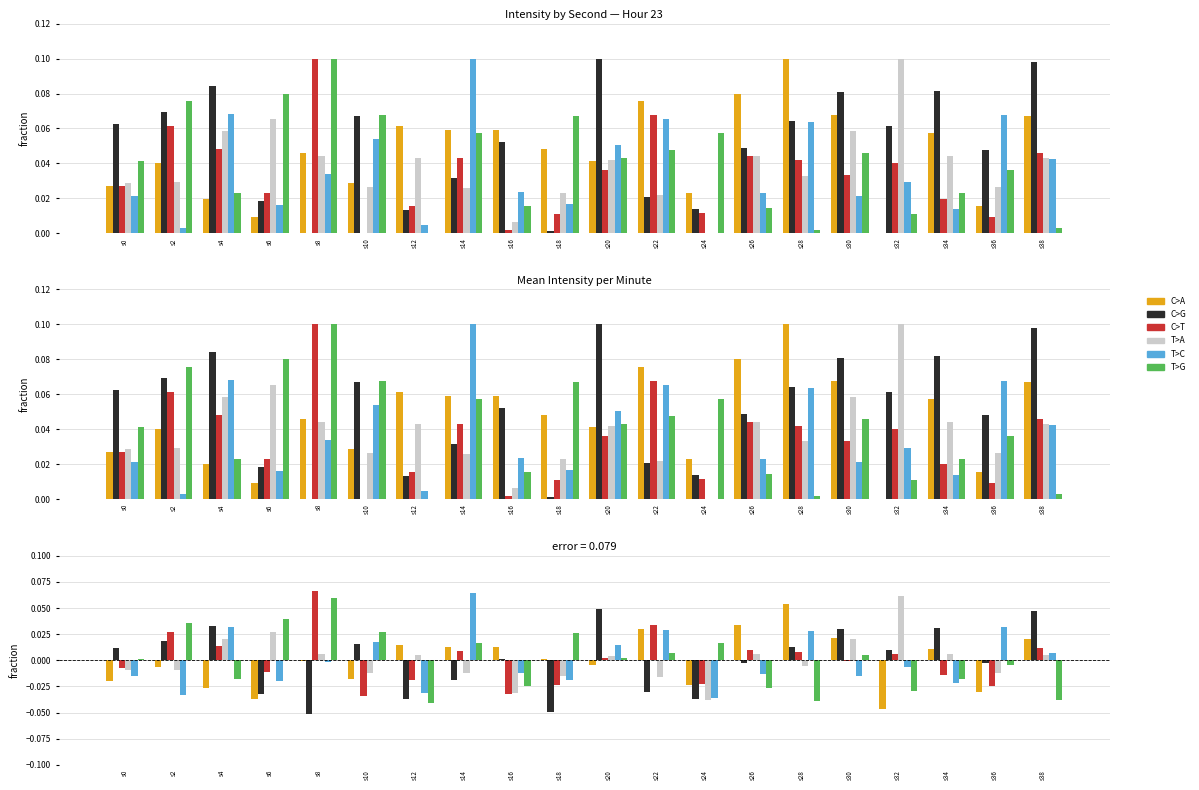

How many negative values does the C>T series have?

10